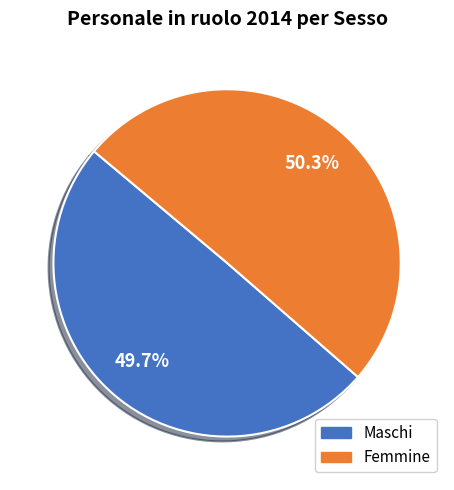

Count the number of slices in the pie.

2